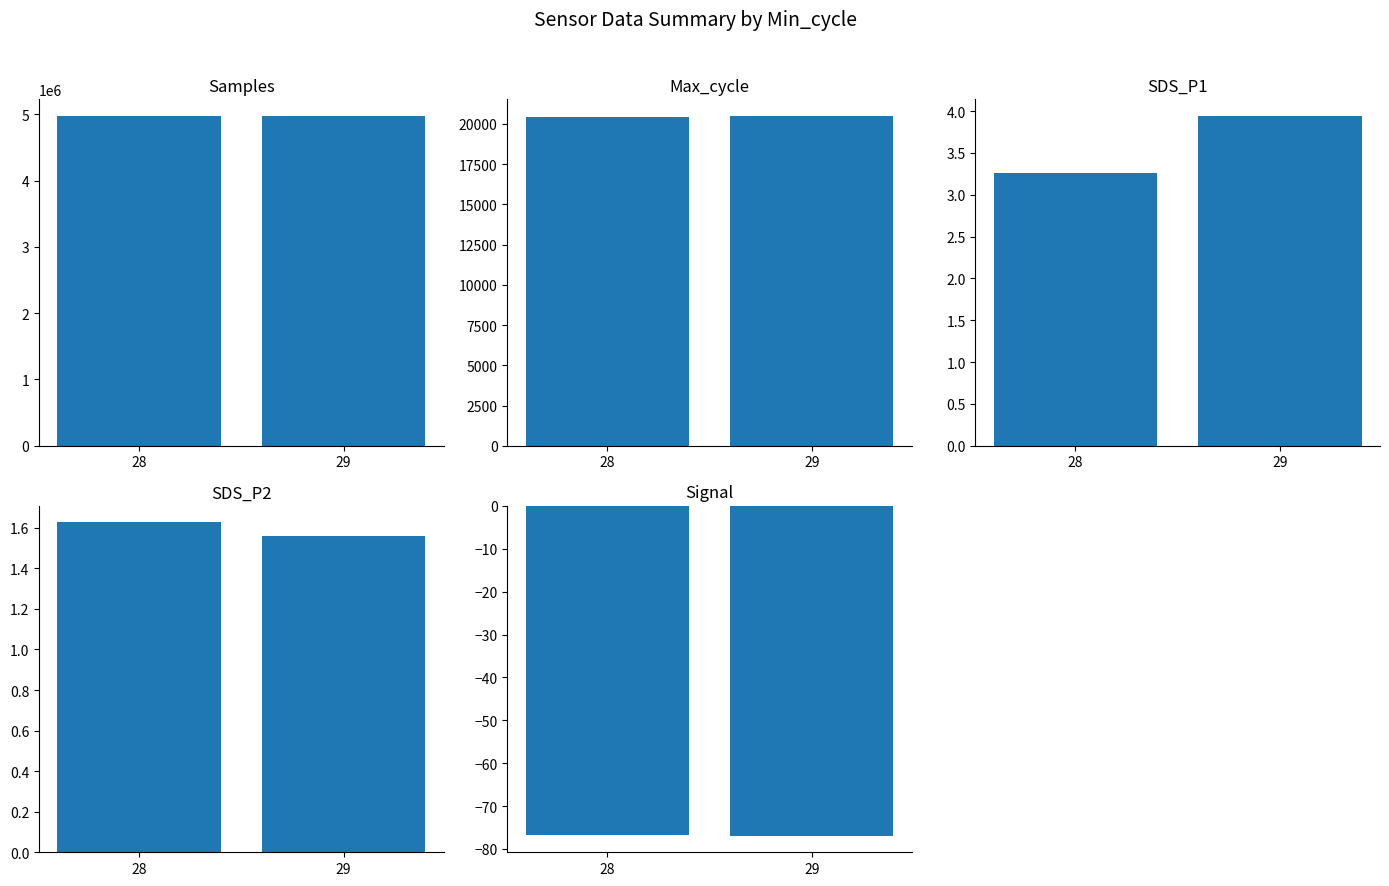

What is the maximum value shown in the chart?

4975621.4